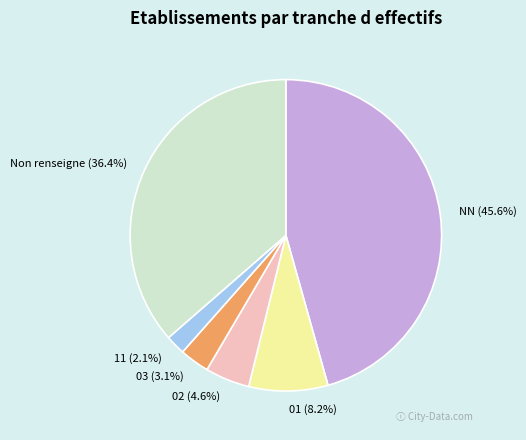

Is 11 the majority of the pie?

No